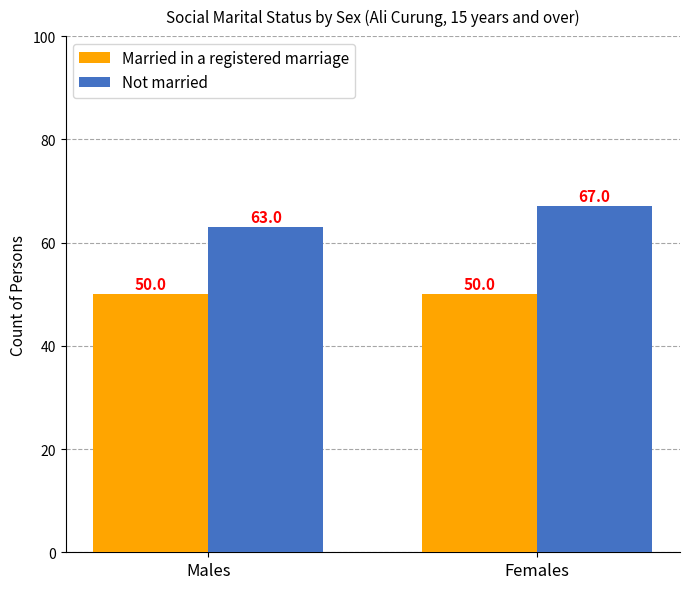

At Males, list the series in order from smallest to largest.

Married in a registered marriage, Not married